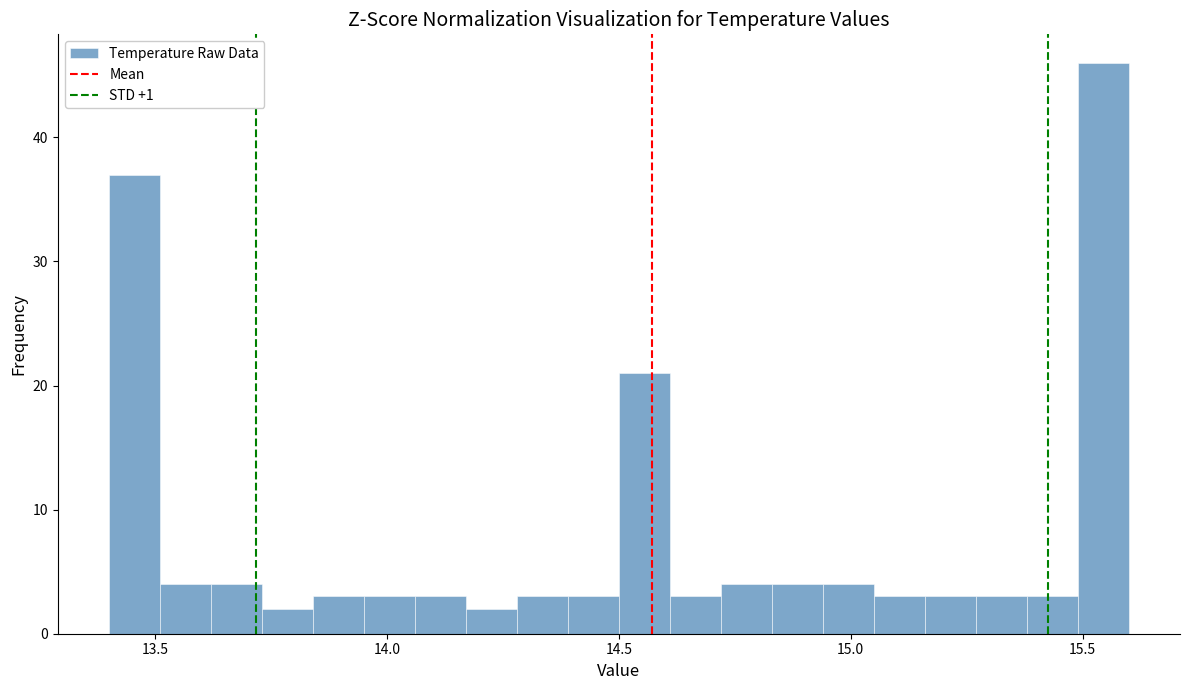

Read against the x-axis, roughly where is the centre of the tallest bar?

15.55